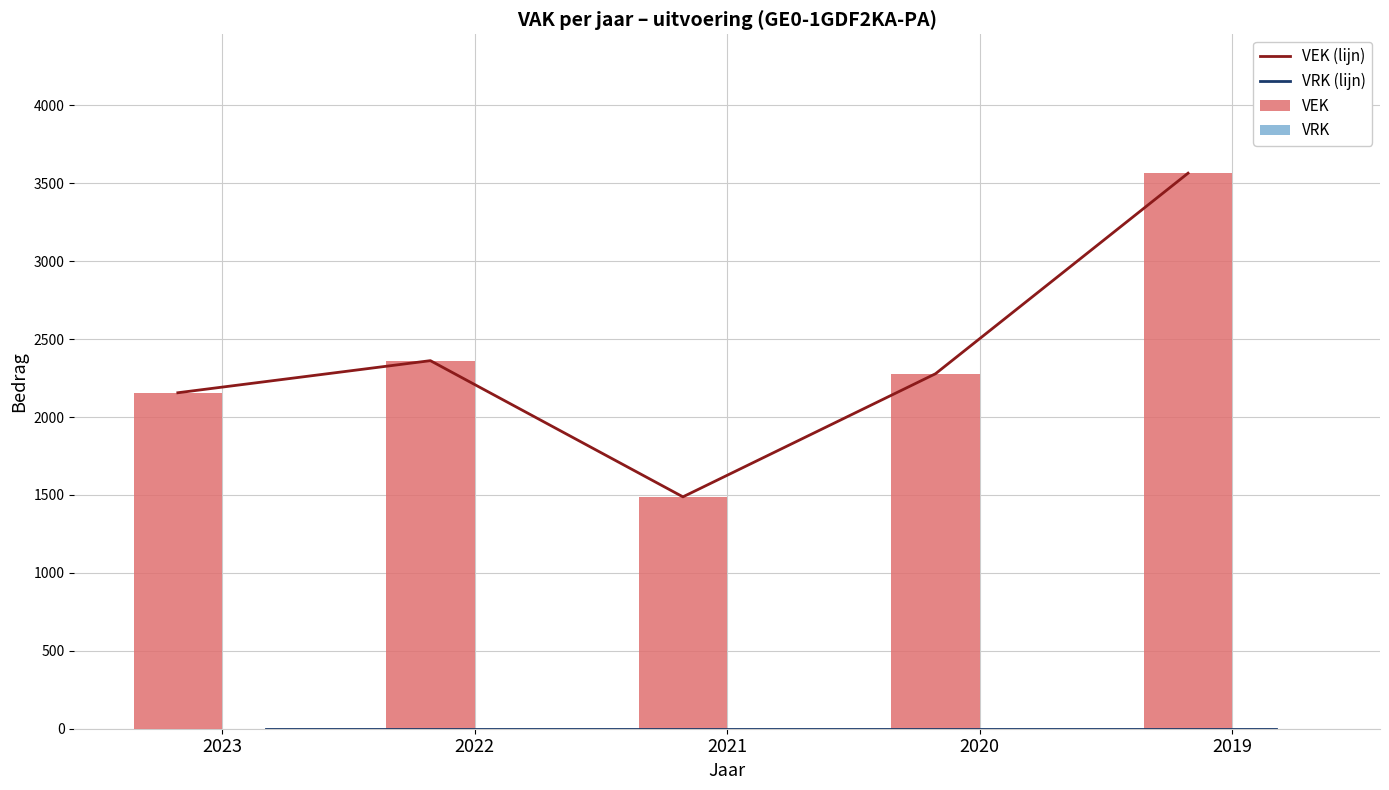

What is the sum of the VEK values at 2021 and 2020?

3766